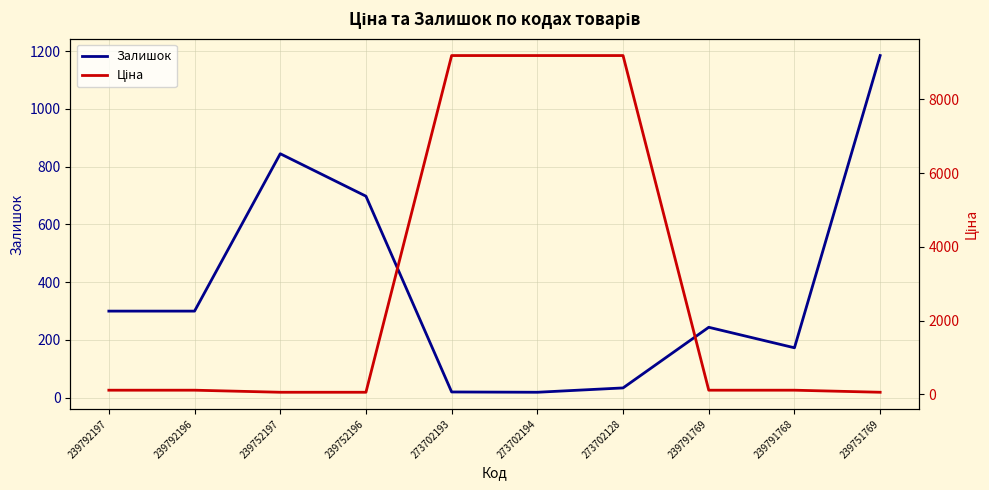

Which label corresponds to the largest value in the chart?

273702193